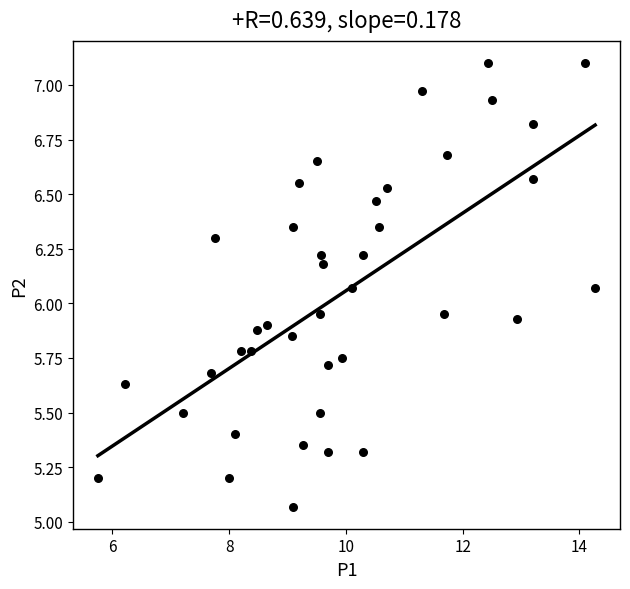

What is the range of X values (max minus min)?

8.5